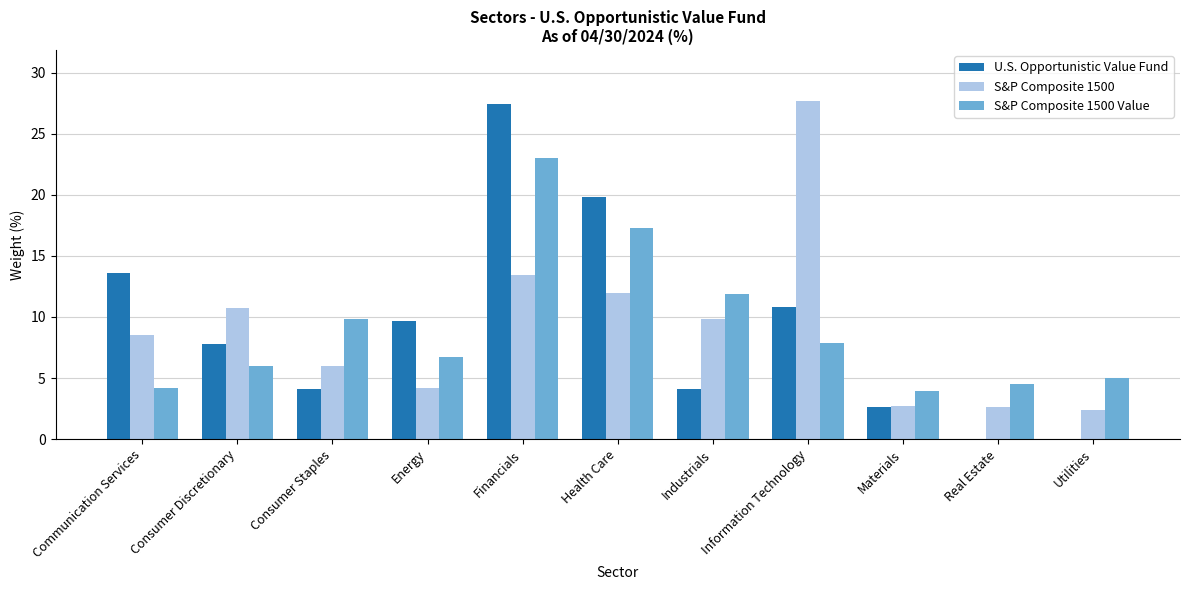

What is the greatest value displayed?

27.7